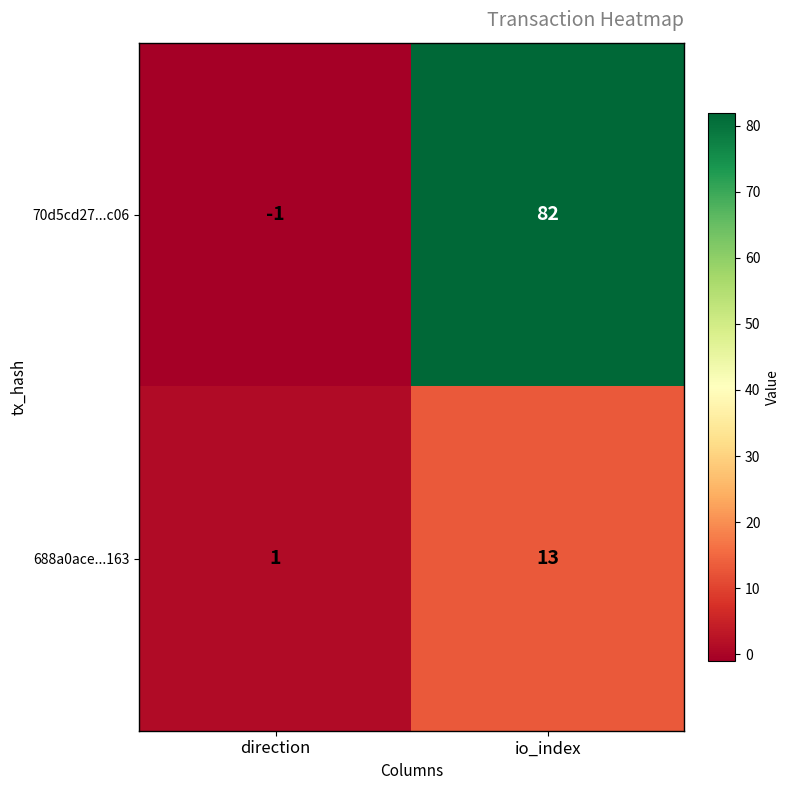

Between direction and io_index, which series saw the biggest shift?

70d5cd27...c06